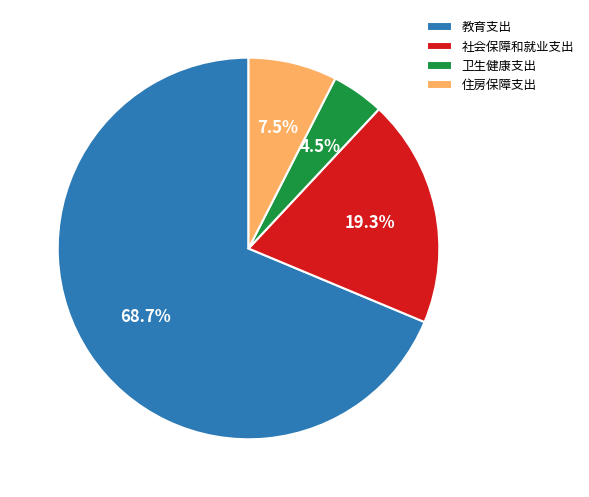

Between 住房保障支出 and 社会保障和就业支出, which is larger?

社会保障和就业支出